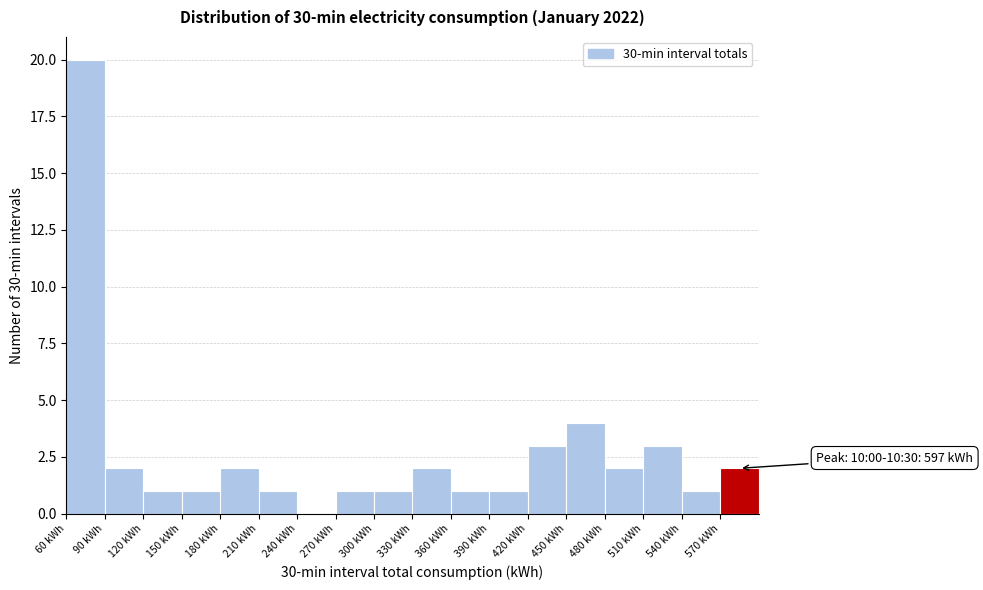

Over which range of the x-axis is the bar tallest?

60 to 90